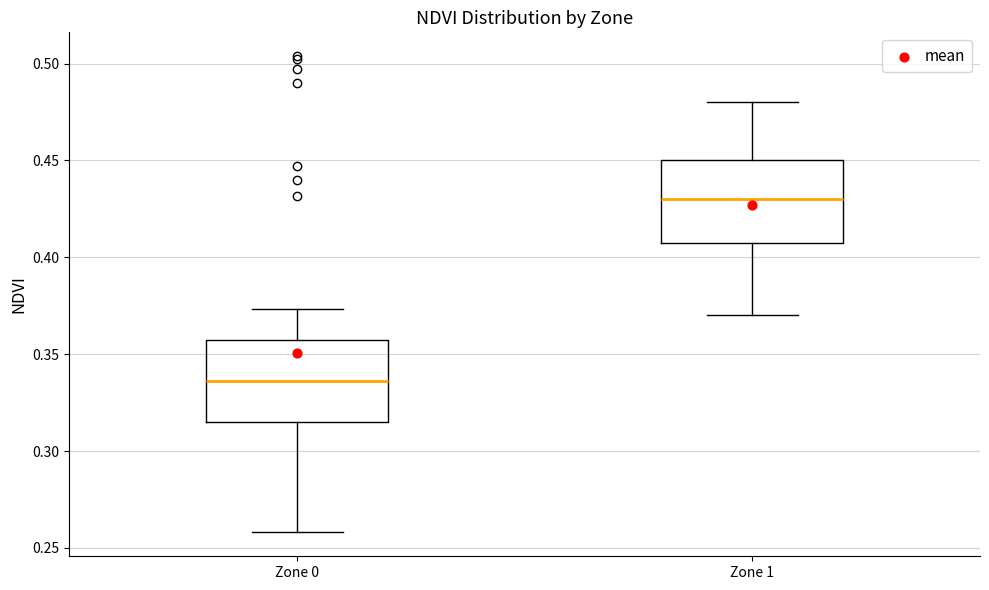

Where does the lower whisker of the box for Zone 0 end on the y-axis? The values are not printed on the chart, so give them approximately, as read against the axis.

0.260